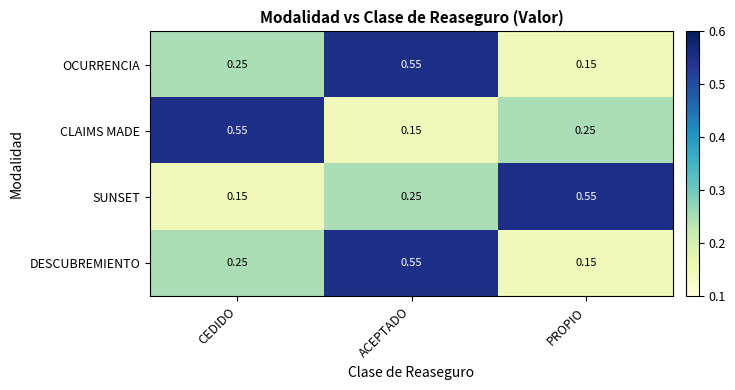

Between CEDIDO and ACEPTADO, which series saw the biggest shift?

CLAIMS MADE